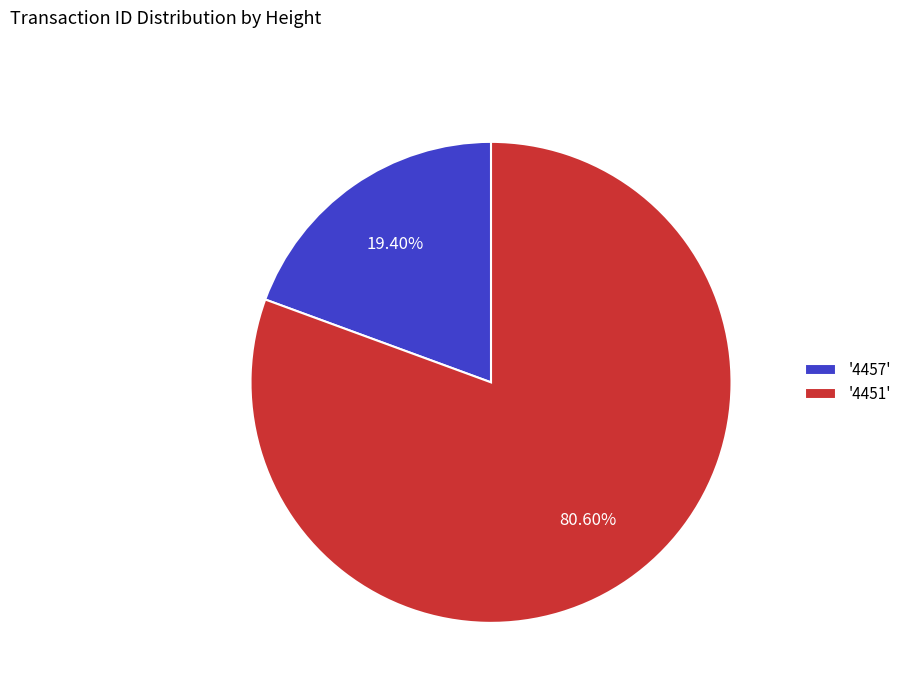

Is the sum of '4451' and '4457' greater than half?

Yes